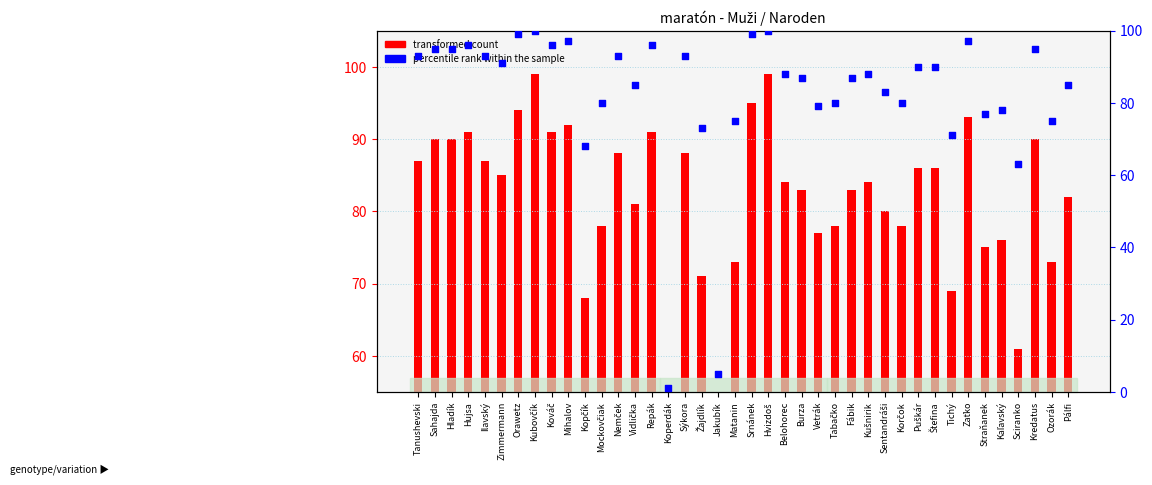

At how many categories does at least one series exceed 62?

38